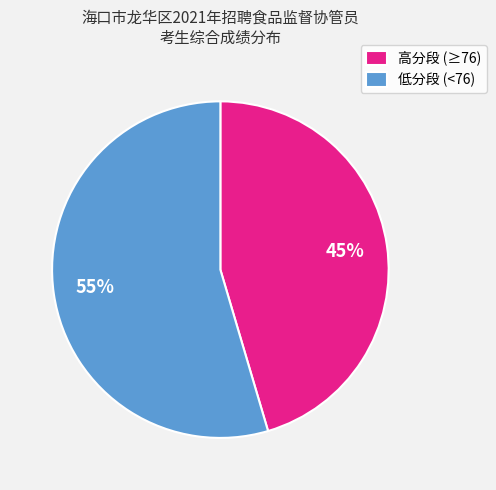

The 低分段 (<76) slice represents 63% of the pie. True or false?

False